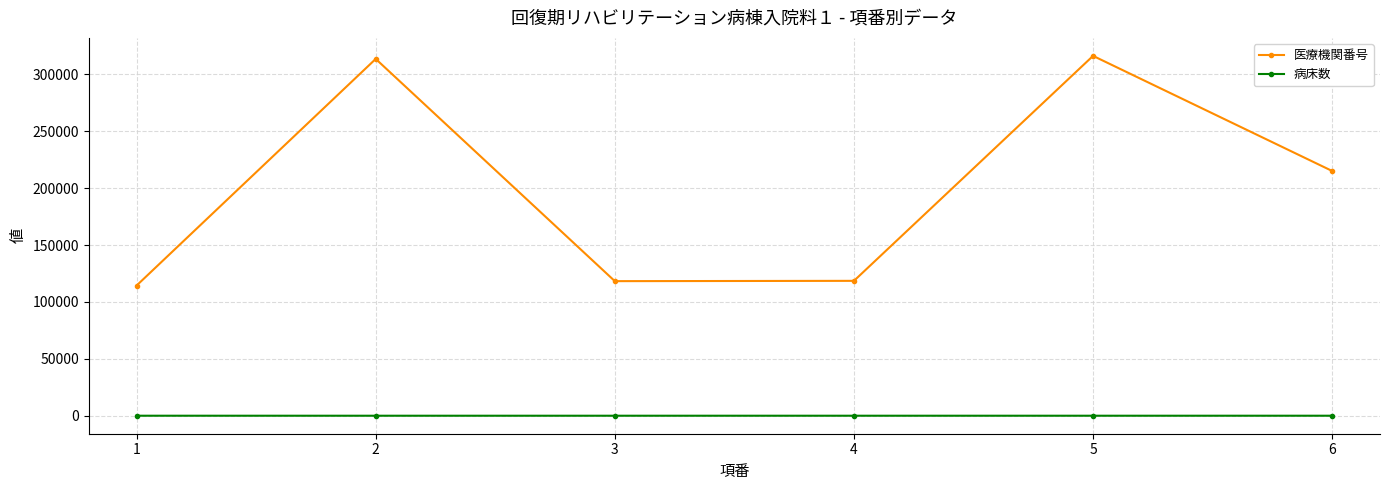

How many interior local peaks does the 医療機関番号 series have?

2